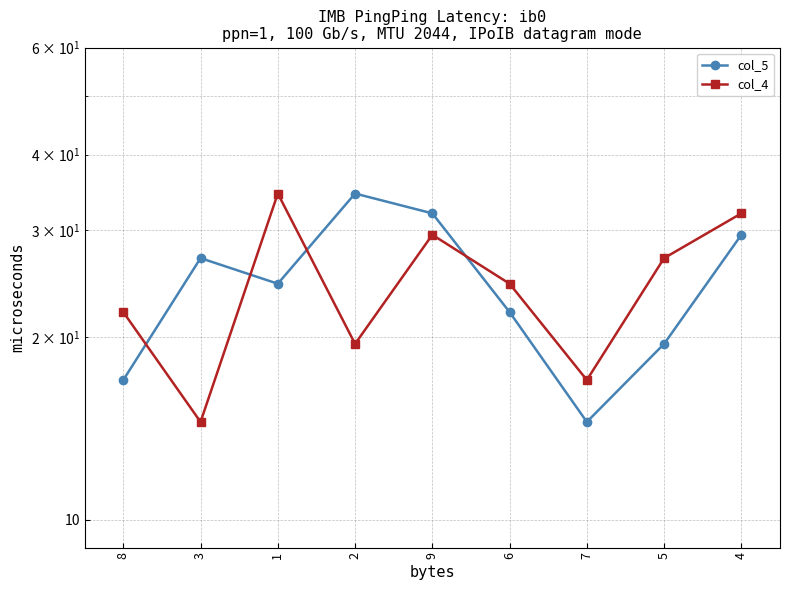

Reading left to right, transcribe all the data shown in this chart.

col_5: 17.0	27.0	24.5	34.5	32.0	22.0	14.5	19.5	29.5
col_4: 22.0	14.5	34.5	19.5	29.5	24.5	17.0	27.0	32.0